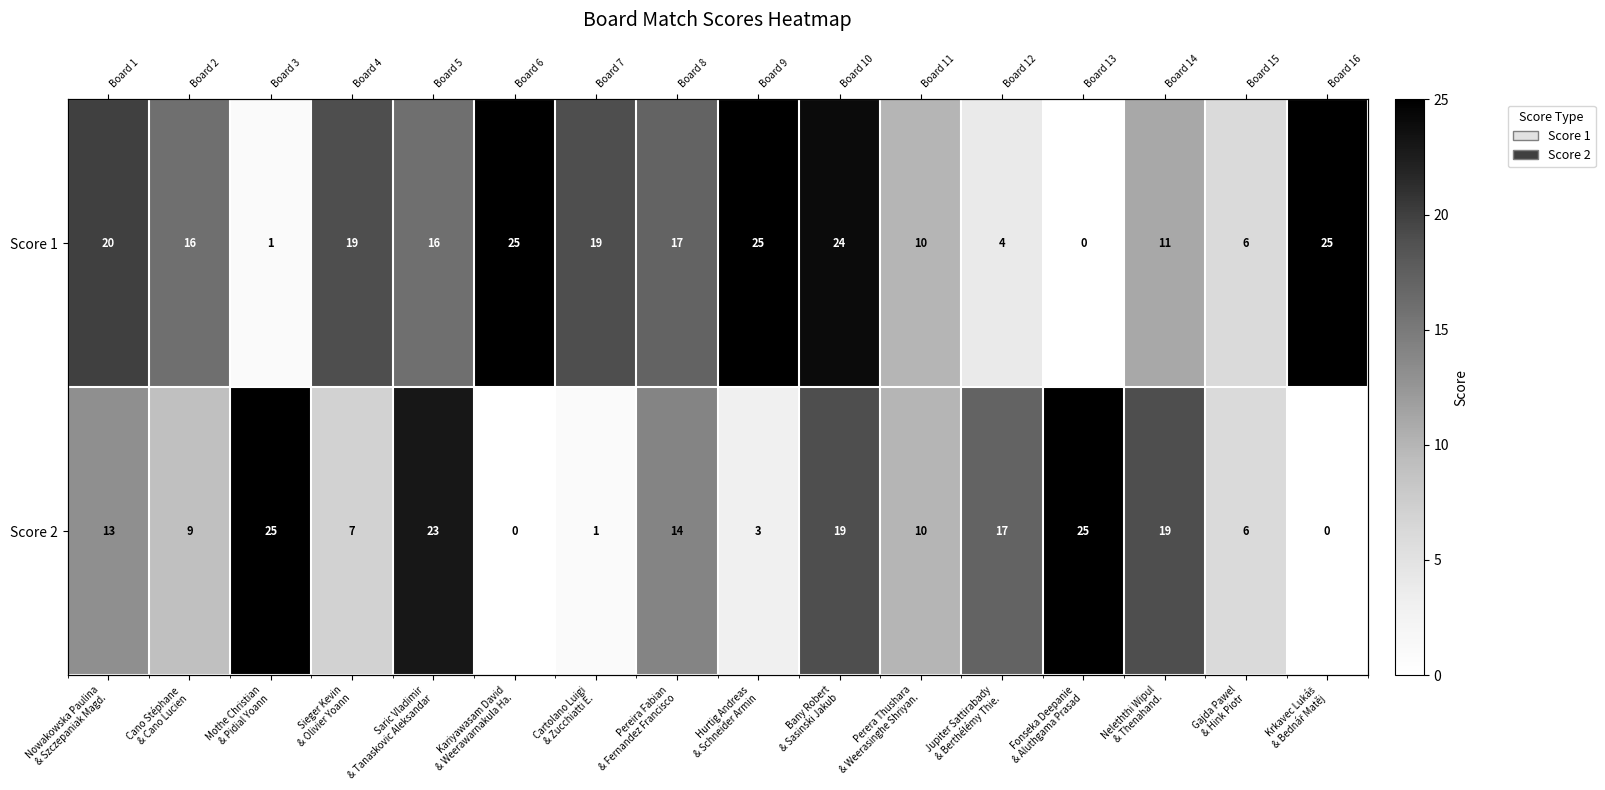

The Score 1 series shows 6 at Saric Vladimir & Tanaskovic Aleksandar. True or false?

False